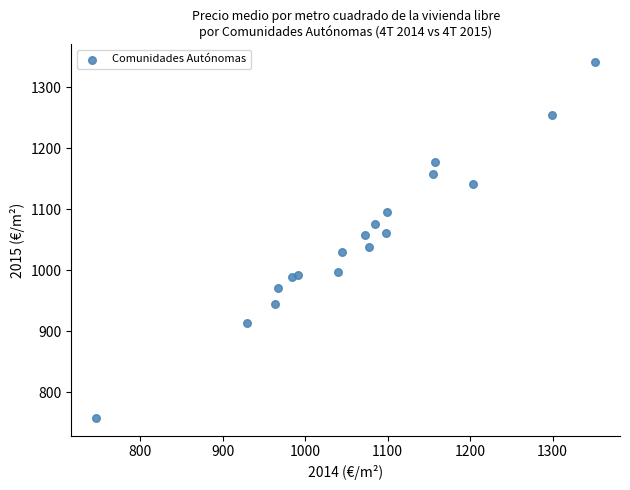

What is the range of Y values (max minus min)?

583.5